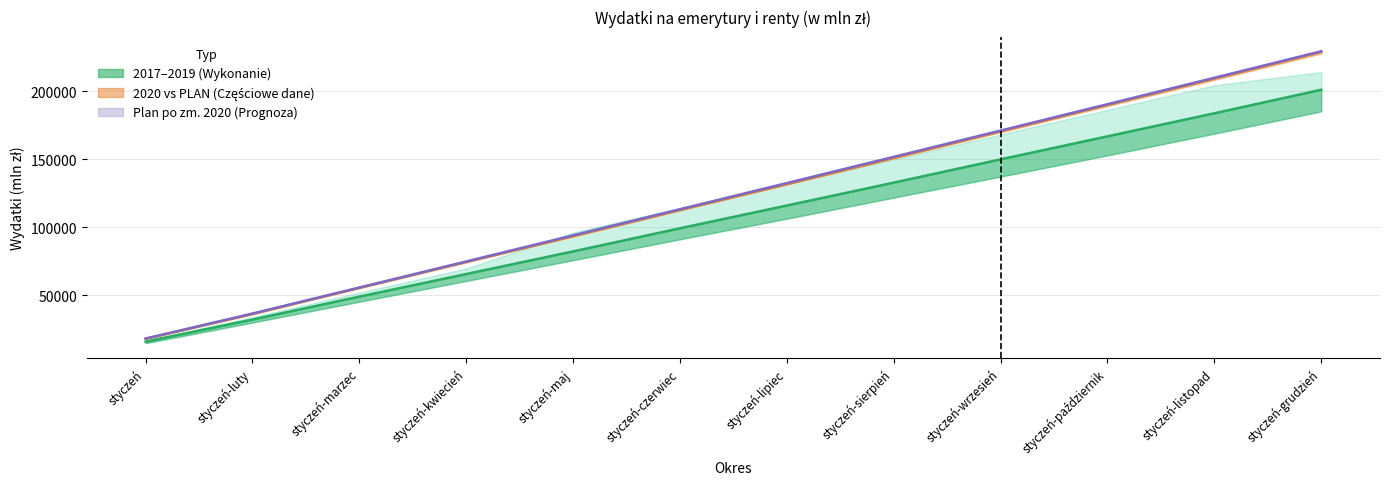

What is the difference between the highest and lowest values at styczeń-październik?

23627.2